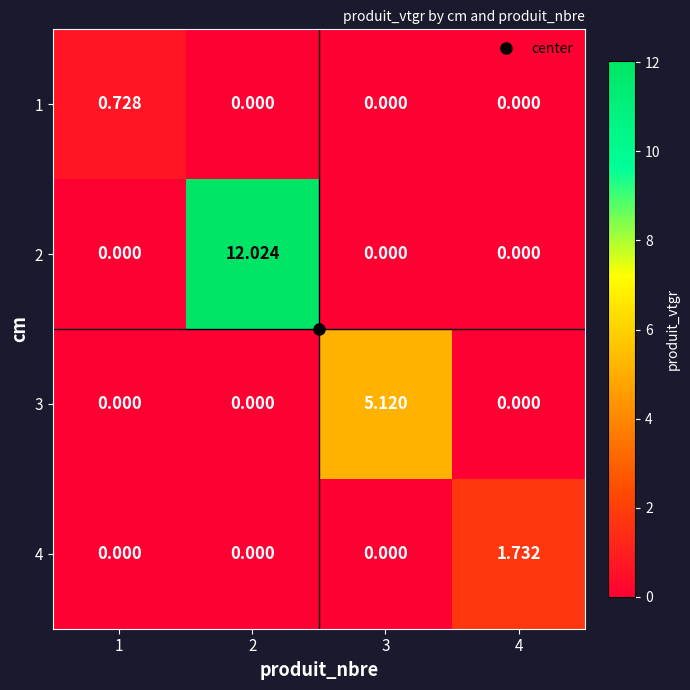

What is the total value across all series at 3?

5.1